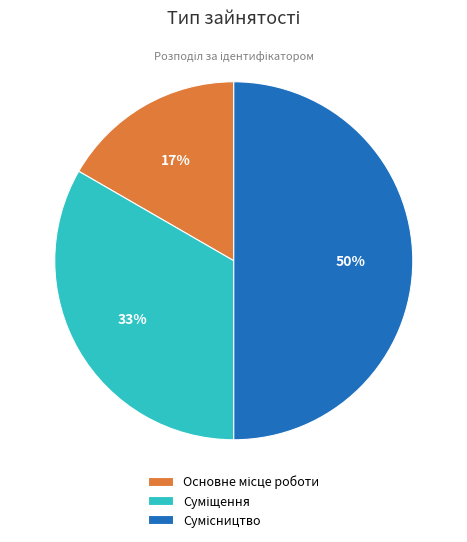

To the nearest percent, what is the average slice percentage?

33%